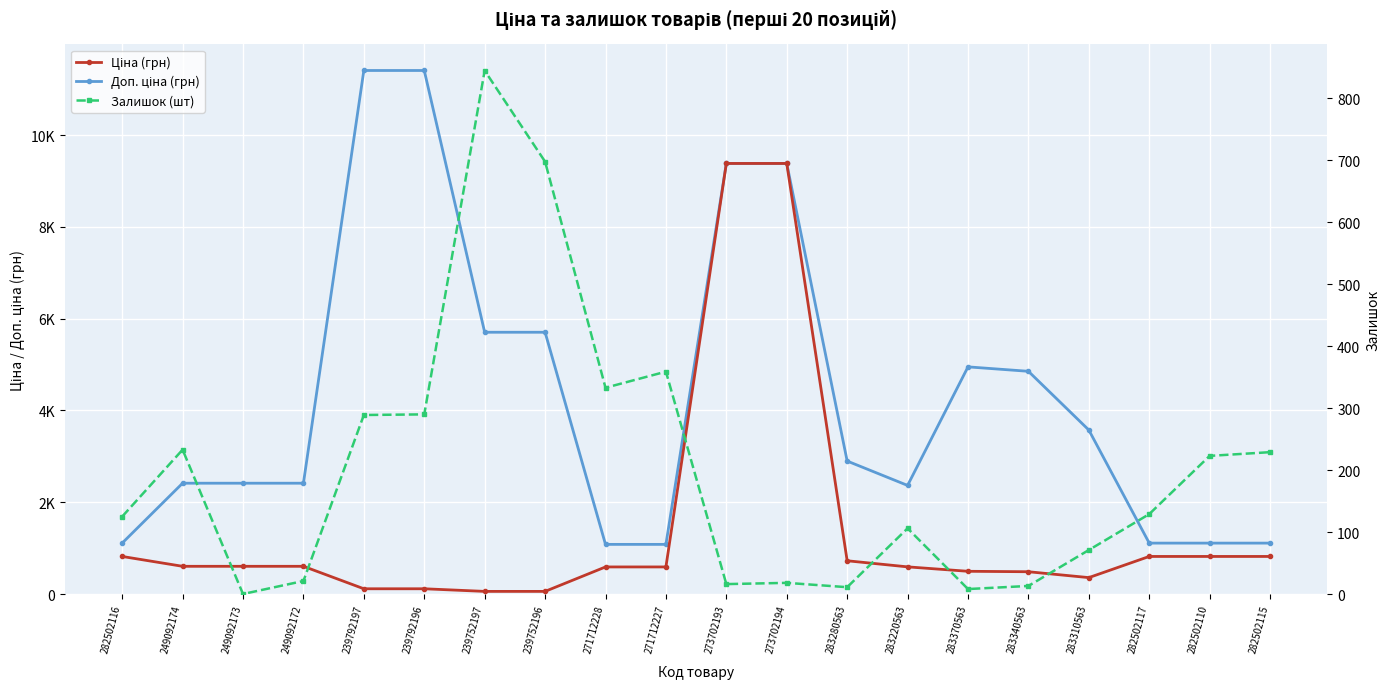

True or false: Ціна (грн) has a value of 907.7 at 249092174.

False